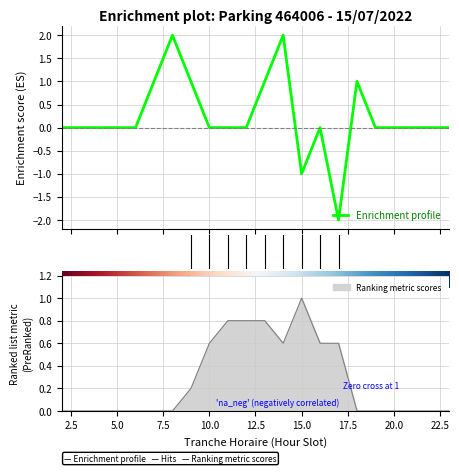

List the labels in order of value, largest first.

15, 11, 12, 13, 10, 14, 16, 17, 9, 2, 3, 4, 5, 6, 7, 8, 18, 19, 20, 21, 22, 23